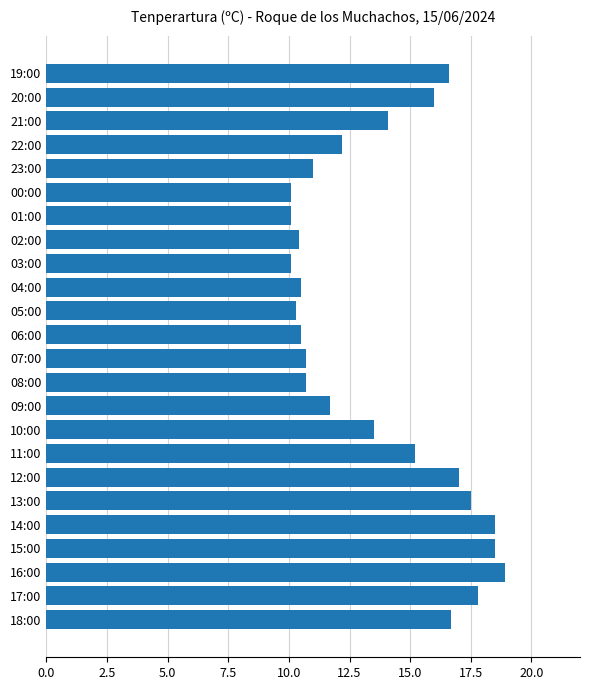

What is the smallest value displayed?

10.1